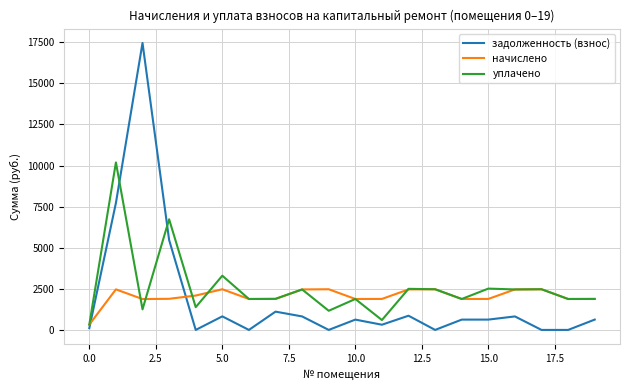

Which series has the largest range (max minus min)?

задолженность (взнос)